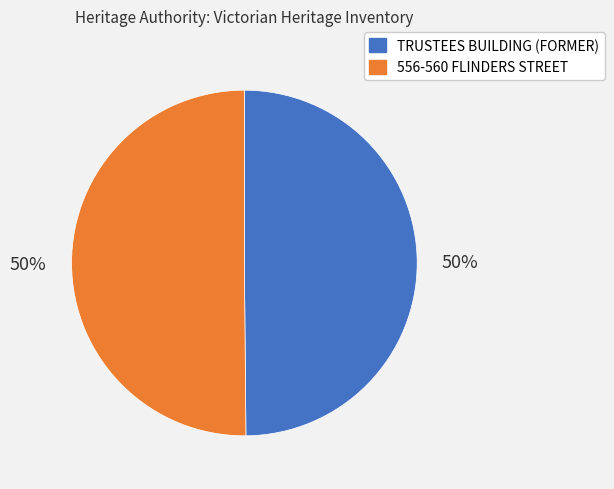

Combined, do TRUSTEES BUILDING (FORMER) and 556-560 FLINDERS STREET account for over 50%?

Yes